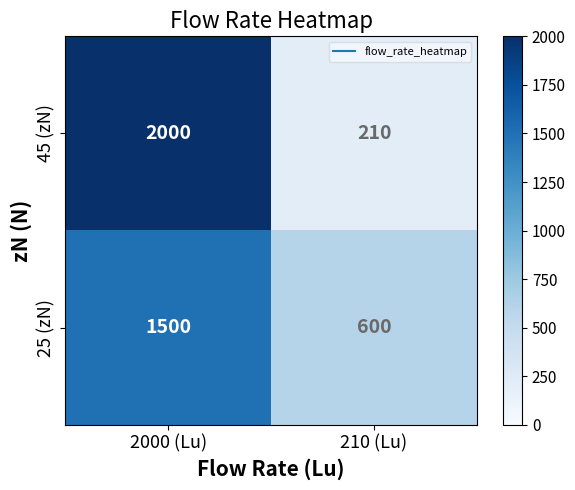

Rank the series by their maximum value, from lowest to highest.

25 (zN), 45 (zN)